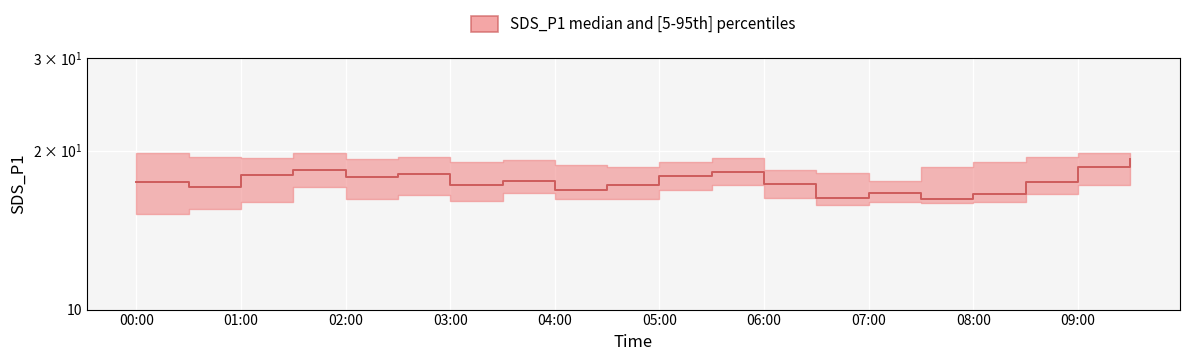

What is the average value?

17.5